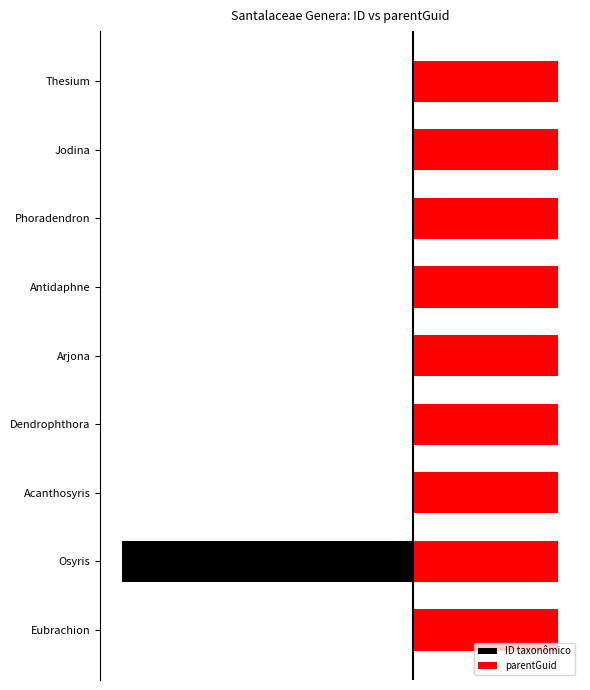

What are all the series names shown in the legend?

ID taxonômico, parentGuid